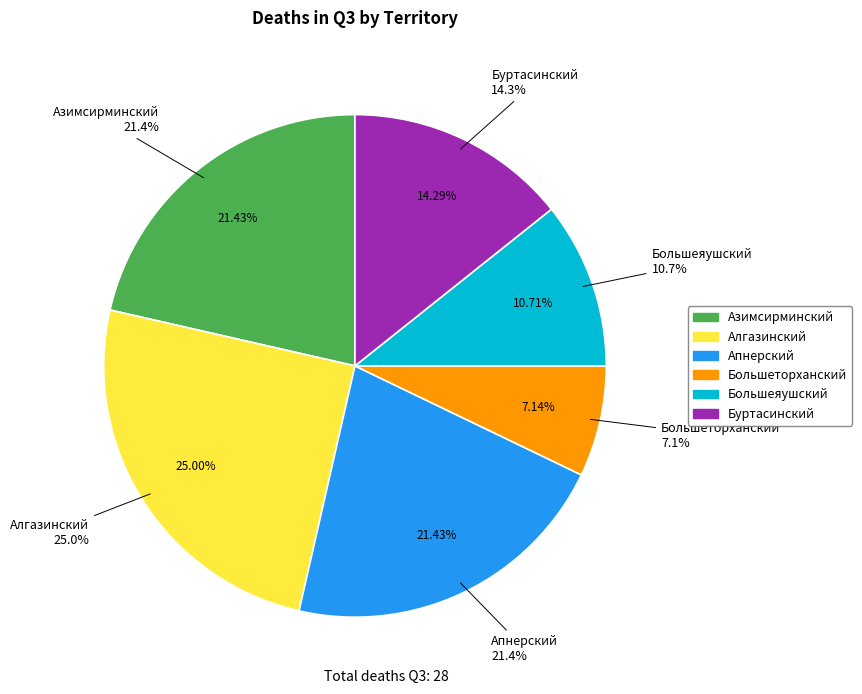

To the nearest percent, what is the difference between the Алгазинский and Большеторханский slice percentages?

18%